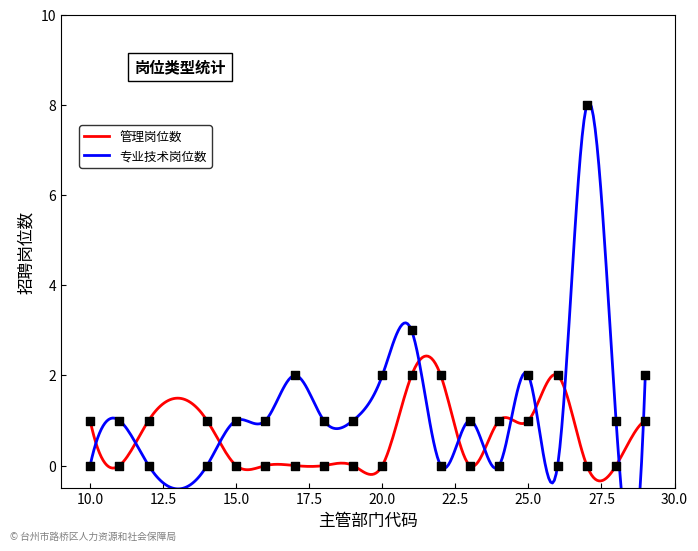

At which category is the sum across all series the highest?

27